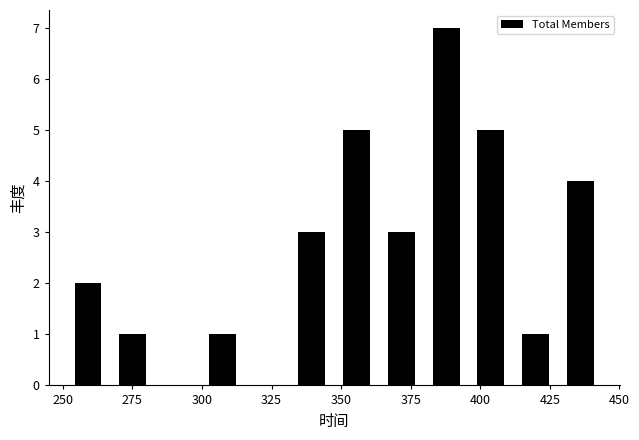

Around what value on the x-axis is the tallest bar? Give the approximate position of its centre, as read against the axis.

390